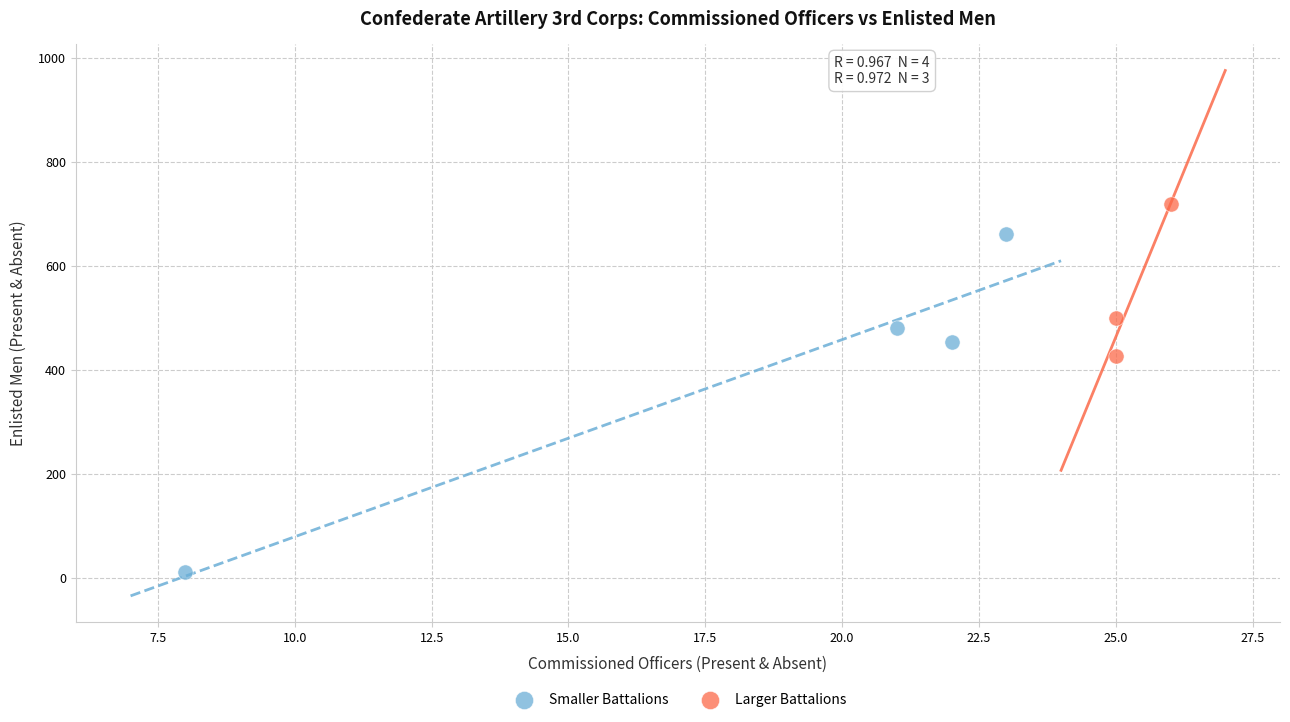

Which series reaches the maximum Y coordinate?

Larger Battalions